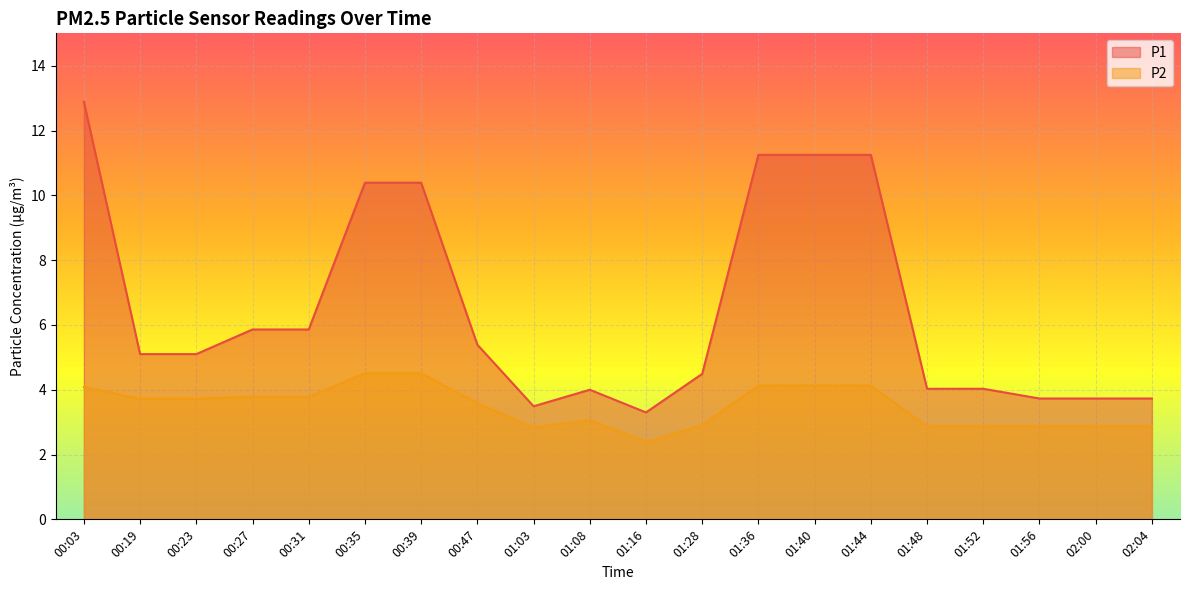

What is the difference between the maximum and minimum values in the P1 series?

9.6